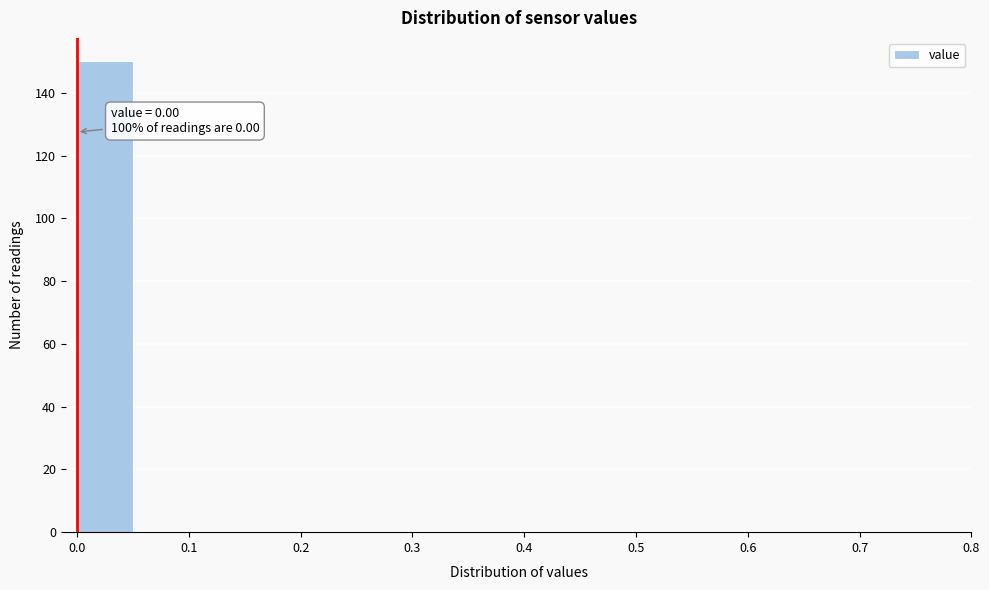

Over which range of the x-axis is the bar tallest?

0.00 to 0.05